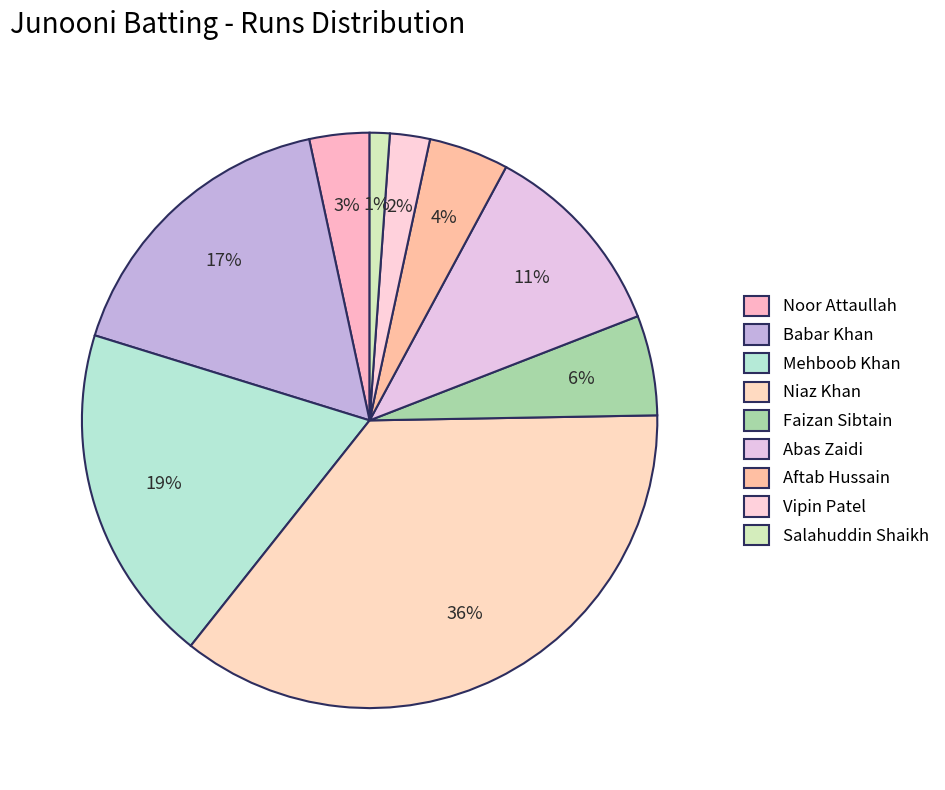

Is there a majority slice in this chart?

No